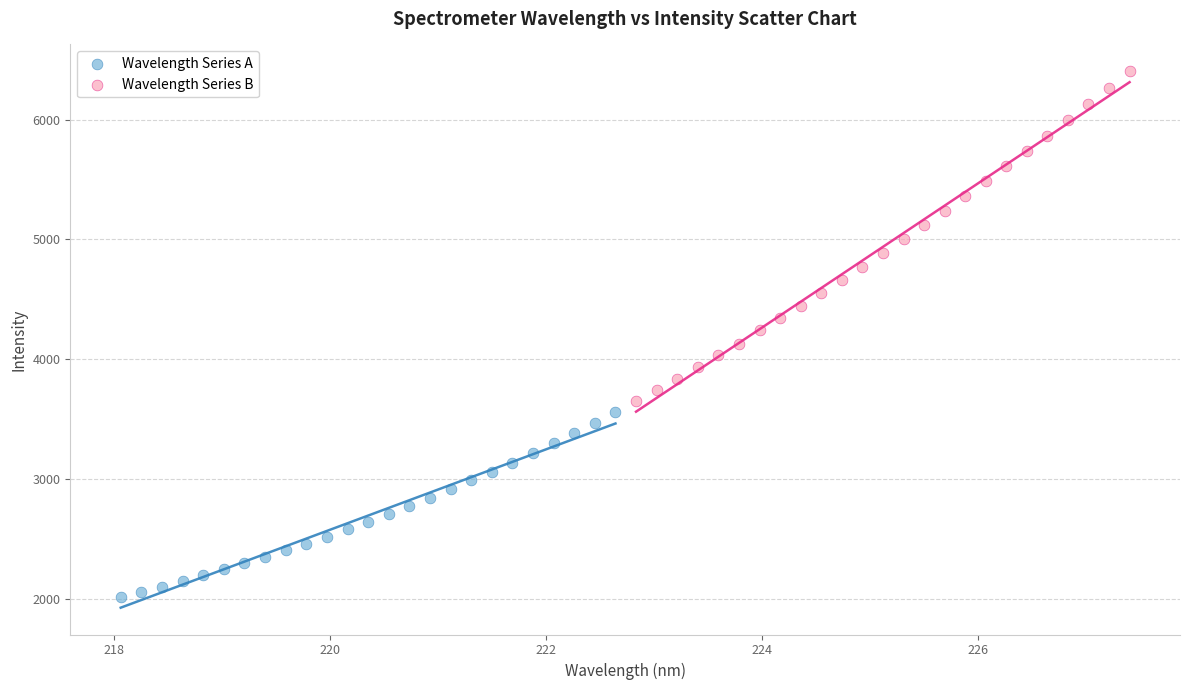

Which series contains the lowest Y value?

Wavelength Series A